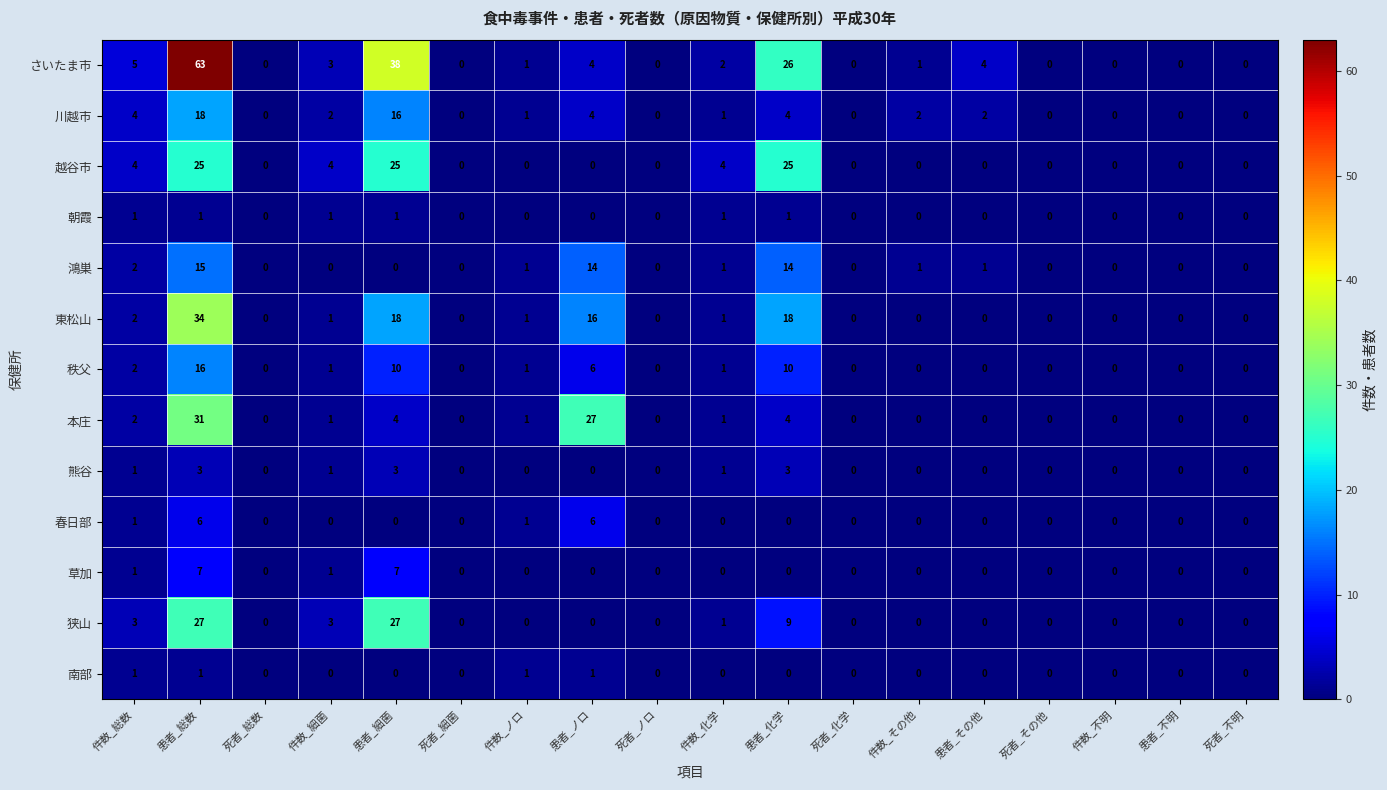

How many data points in 草加 are above 0?

4